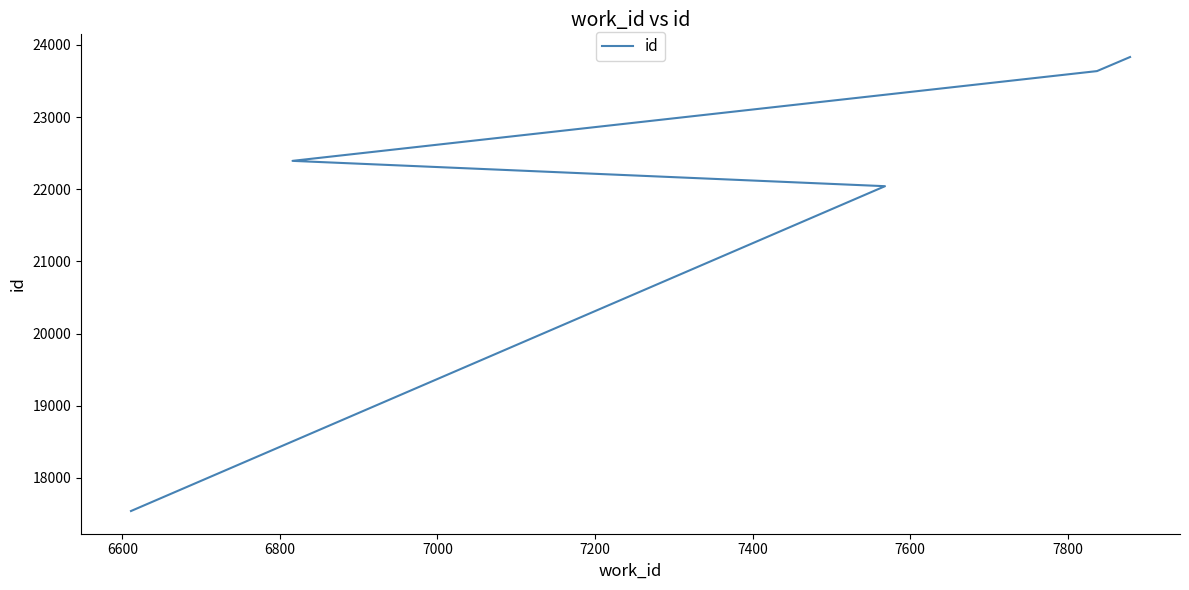

What is the value of the 5th point from the left?

23833